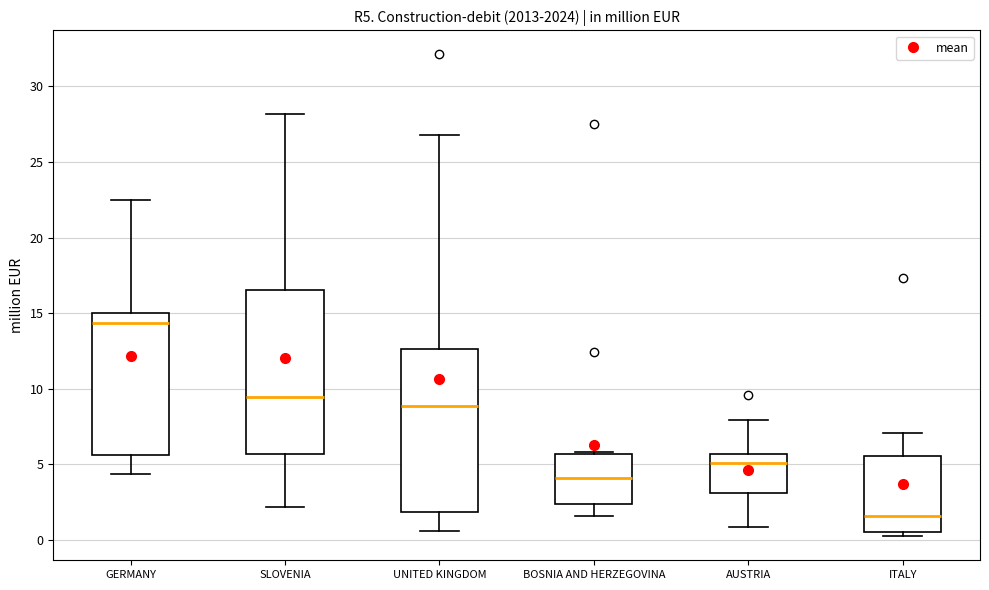

Reading left to right, read every box against the y-axis: the position of its median line, the range the box covers, and the ends of its whiskers. The values are not printed on the chart, so give them approximately, as read against the axis.

GERMANY: median 14.5, box 5.5 to 15.0, whiskers 4.5 to 22.5
SLOVENIA: median 9.5, box 5.5 to 16.5, whiskers 2.0 to 28.0
UNITED KINGDOM: median 9.0, box 2.0 to 12.5, whiskers 0.5 to 27.0
BOSNIA AND HERZEGOVINA: median 4.0, box 2.5 to 5.5, whiskers 1.5 to 6.0
AUSTRIA: median 5.0, box 3.0 to 5.5, whiskers 1.0 to 8.0
ITALY: median 1.5, box 0.5 to 5.5, whiskers 0.0 to 7.0